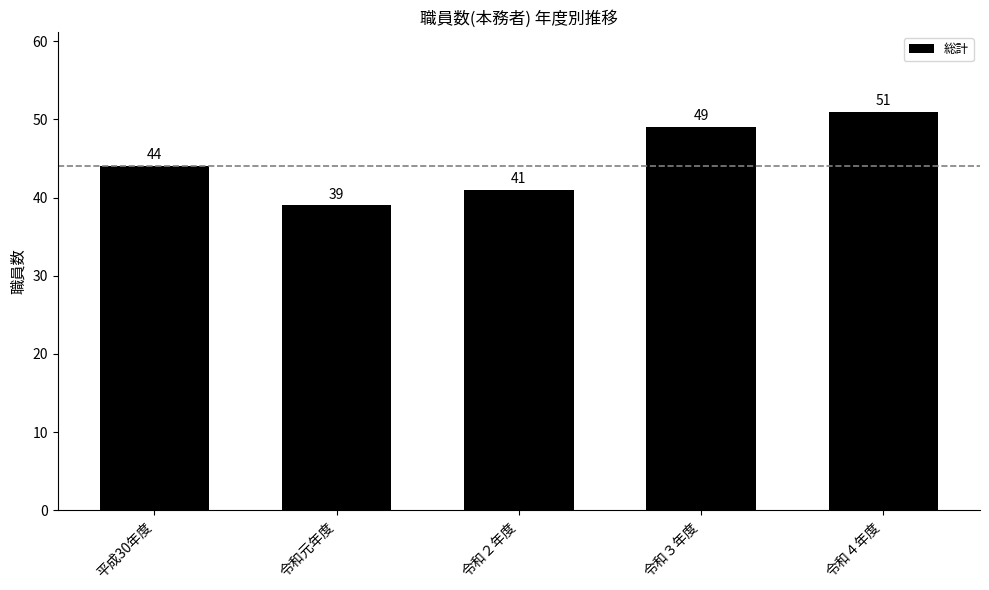

What is the label of the 1st bar from the right?

令和４年度